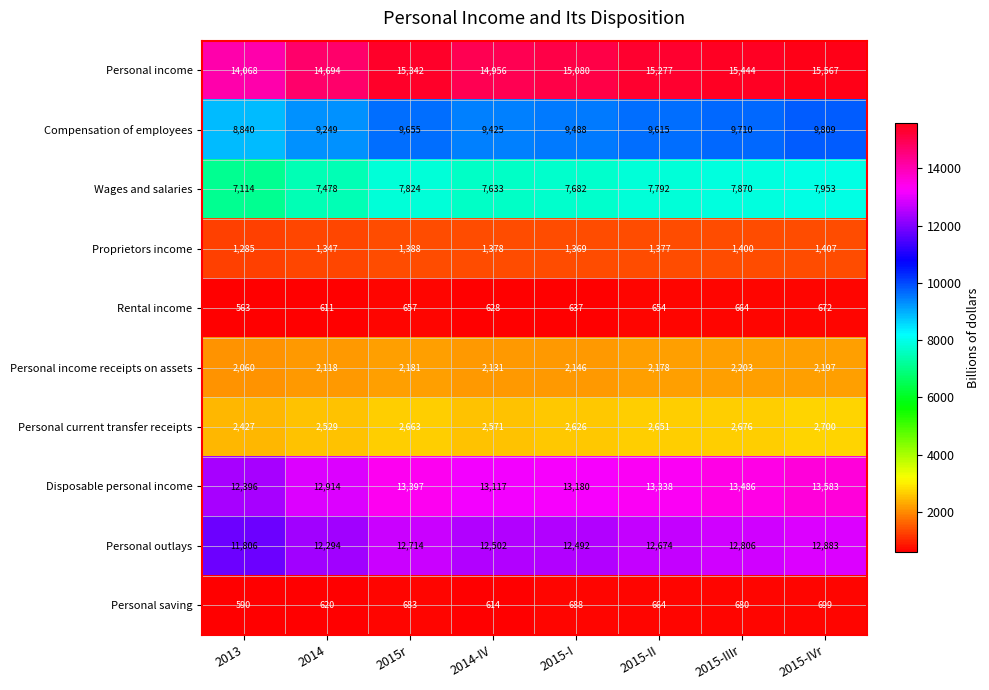

How many data points does each series have?

8